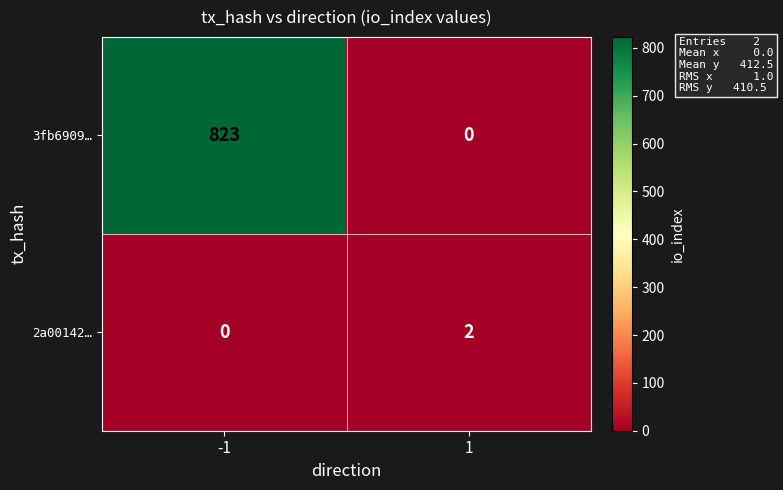

What is the sum of the 3fb6909… values at 1 and -1?

823